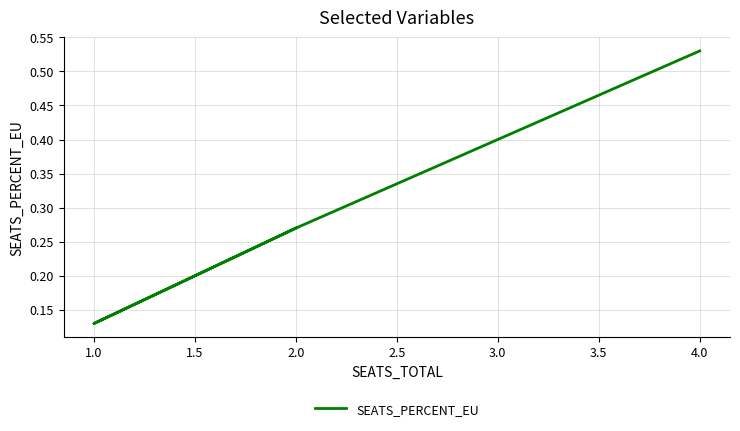

The chart shows a value of 0.4 at 2.0. True or false?

False